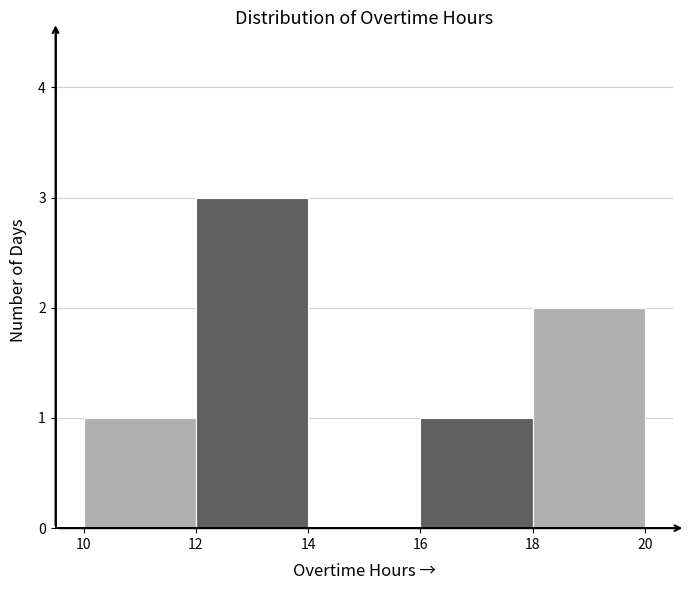

Reading left to right, list every bar in this chart as the range it spans on the x-axis followed by its height. The values are not printed on the chart, so give them approximately, as read against the axis.

10 to 12: 1
12 to 14: 3
14 to 16: 0
16 to 18: 1
18 to 20: 2